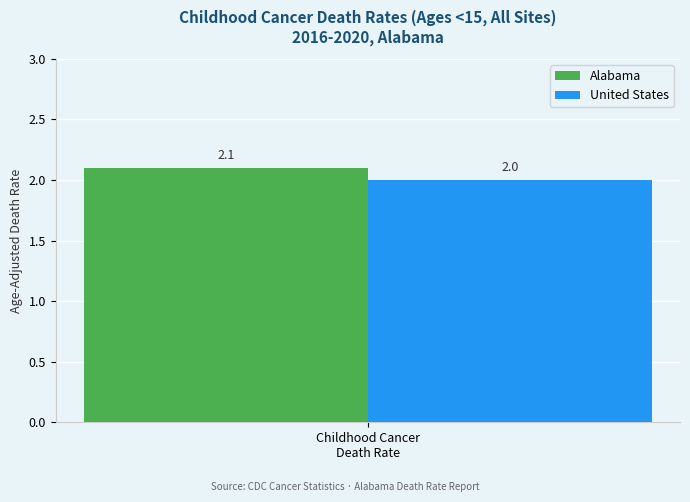

Which series has the largest range (max minus min)?

Alabama